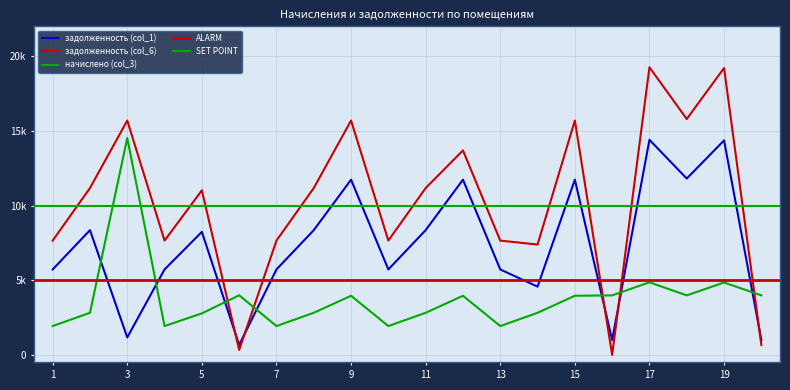

The value of начислено (col_3) at 13 is 1931.0. True or false?

True